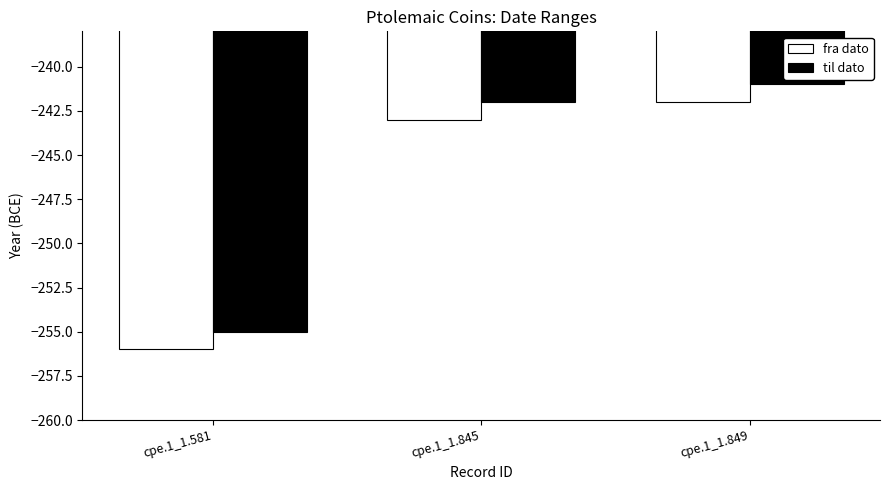

What is the difference between the fra dato values at cpe.1_1.849 and cpe.1_1.845?

1